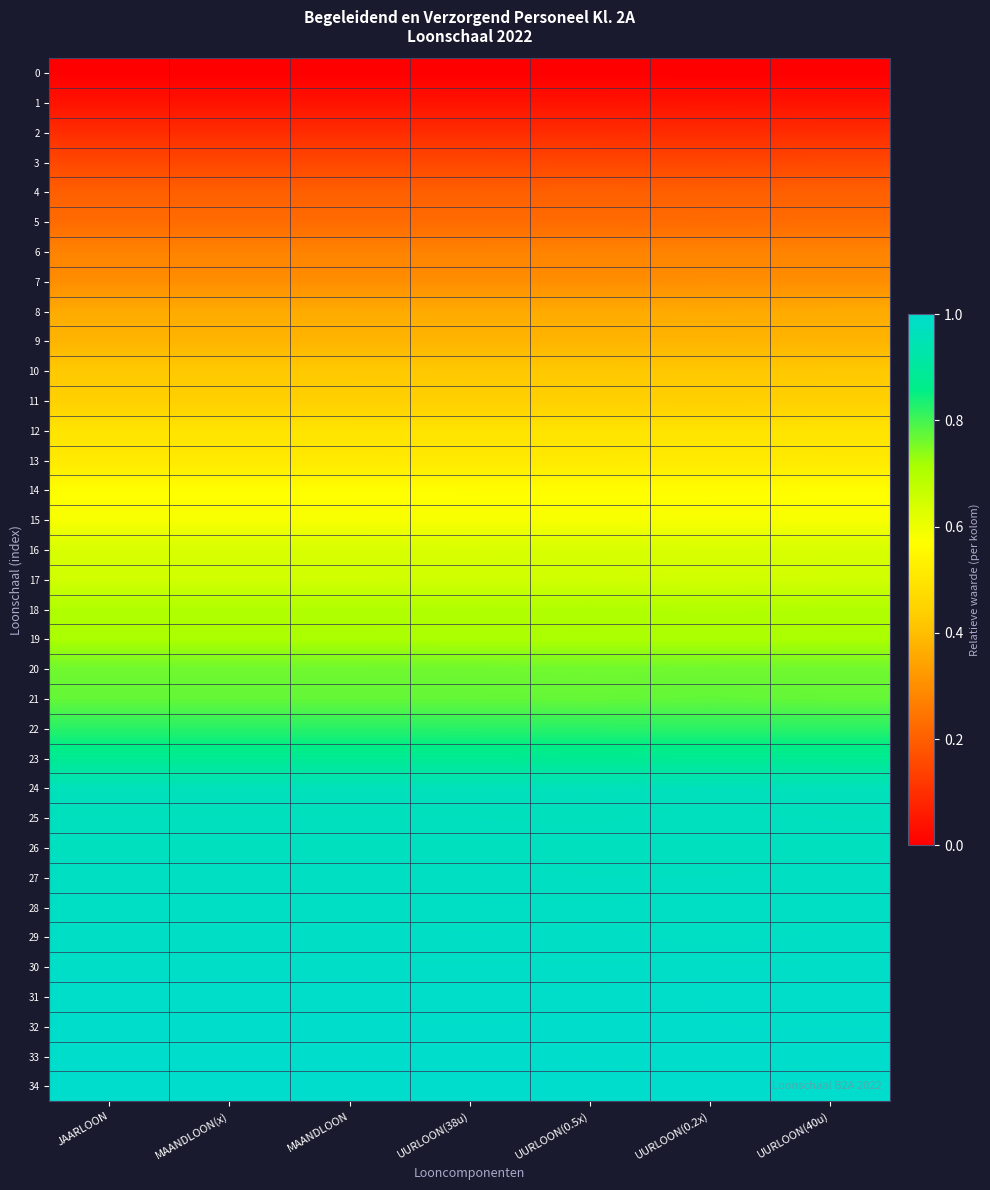

Which series has the largest total across all categories?

34